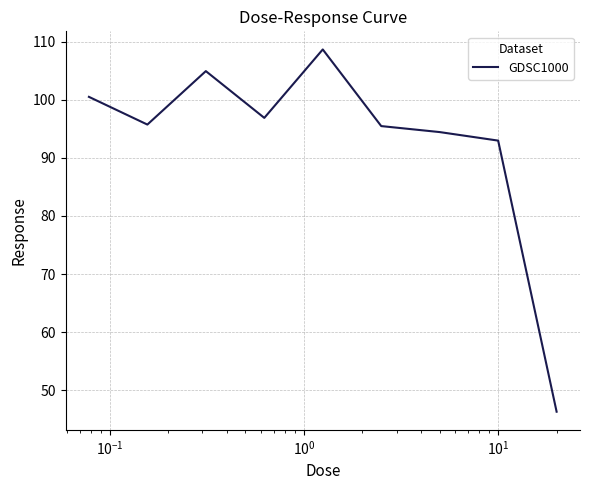

What is the difference between the maximum and minimum values?

62.4